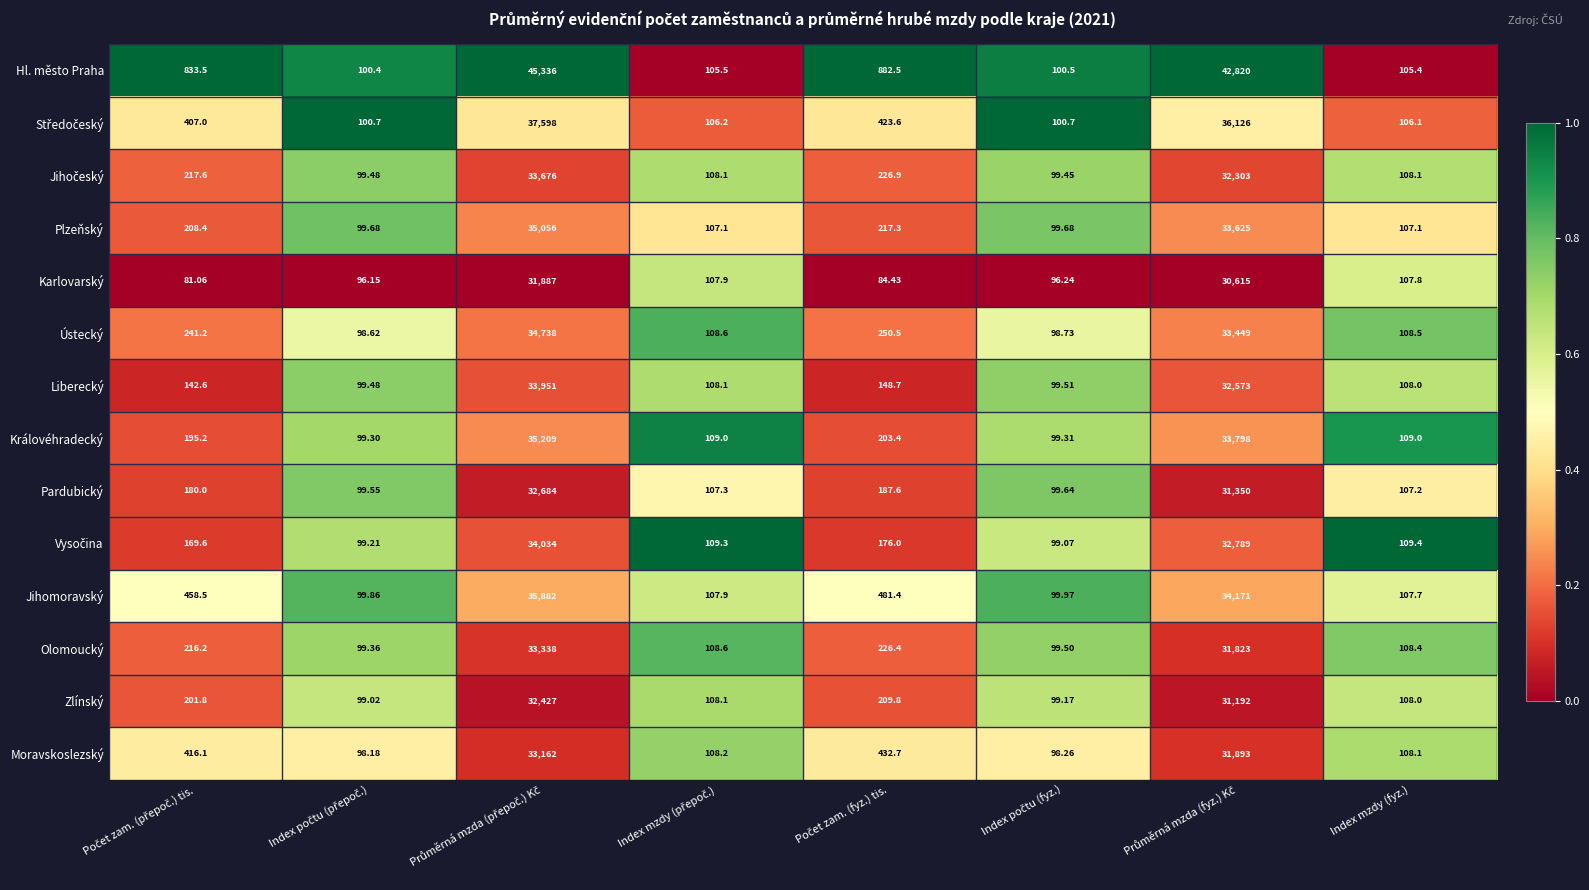

Is the value of Hl. město Praha at Index mzdy (fyz.) greater than the value of Karlovarský at Index mzdy (fyz.)?

No